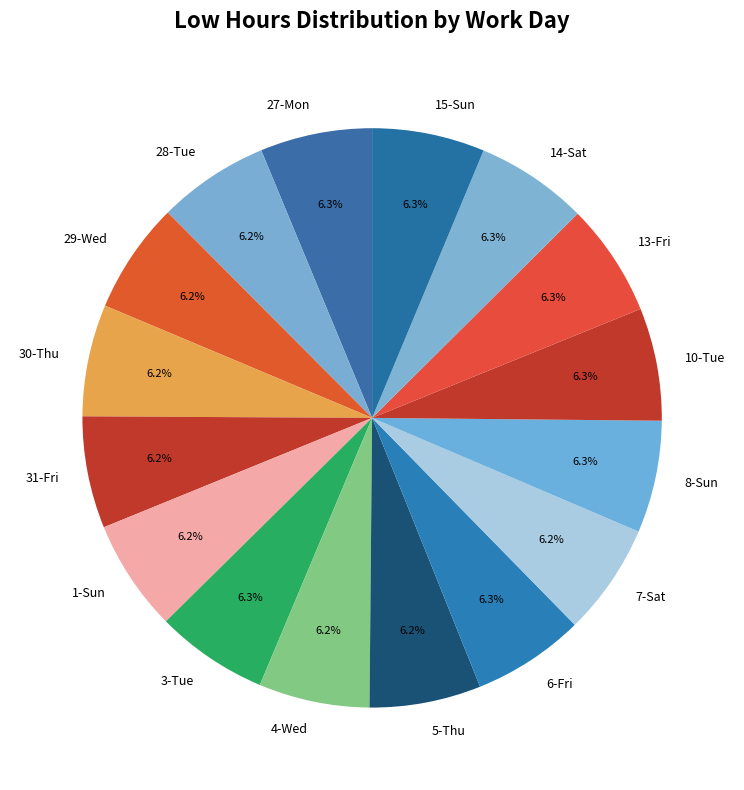

Count the number of slices in the pie.

16